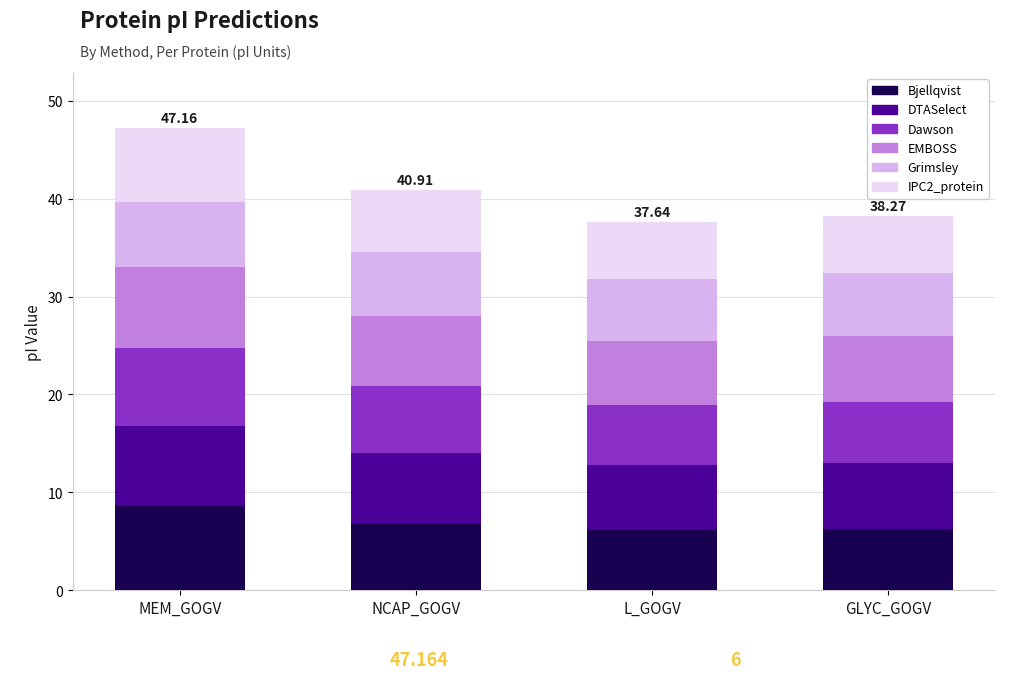

What is the total value across all series at GLYC_GOGV?

38.3